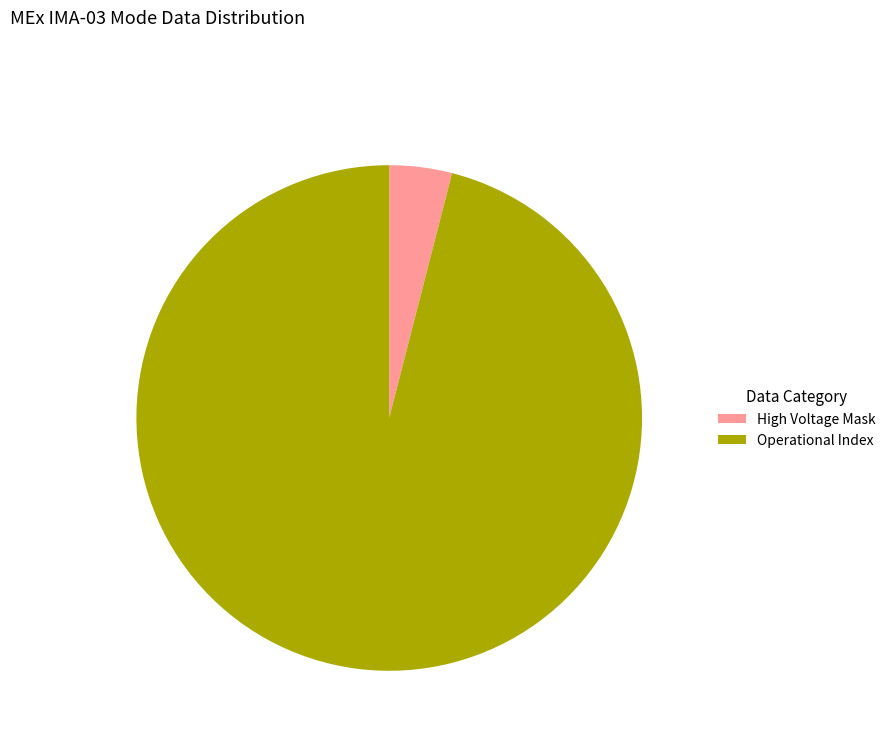

Rank the categories by value from lowest to highest.

High Voltage Mask, Operational Index